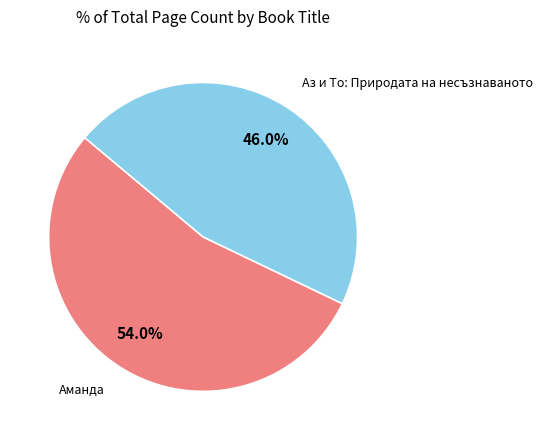

Is there a majority slice in this chart?

Yes